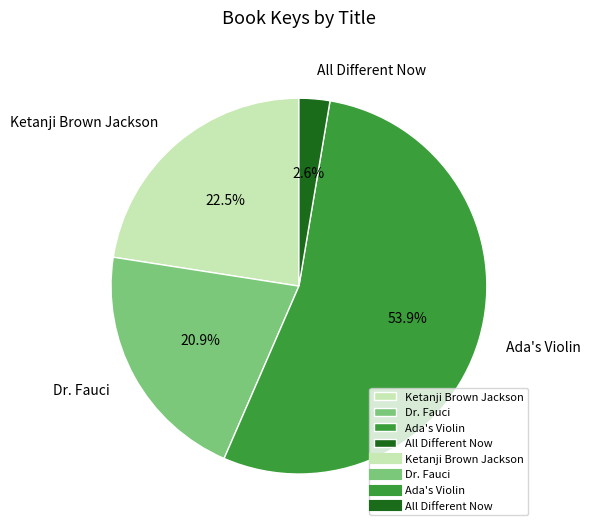

What percentage is the Ada's Violin slice, to the nearest percent?

54%